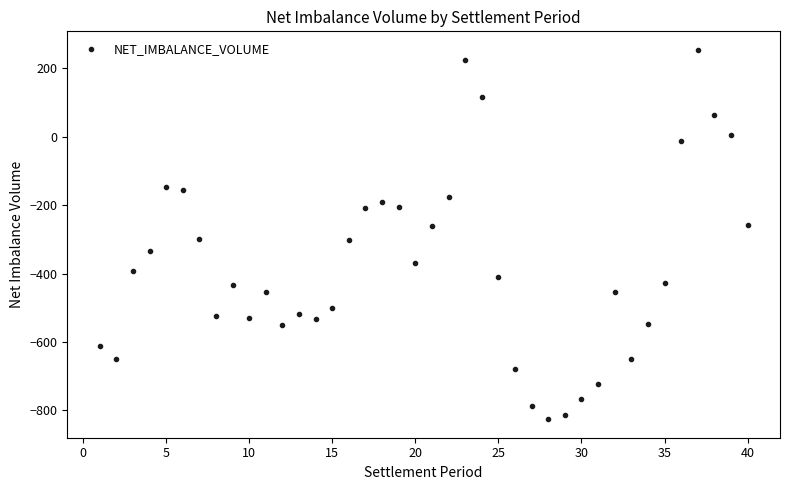

What is the range of X values (max minus min)?

39.0